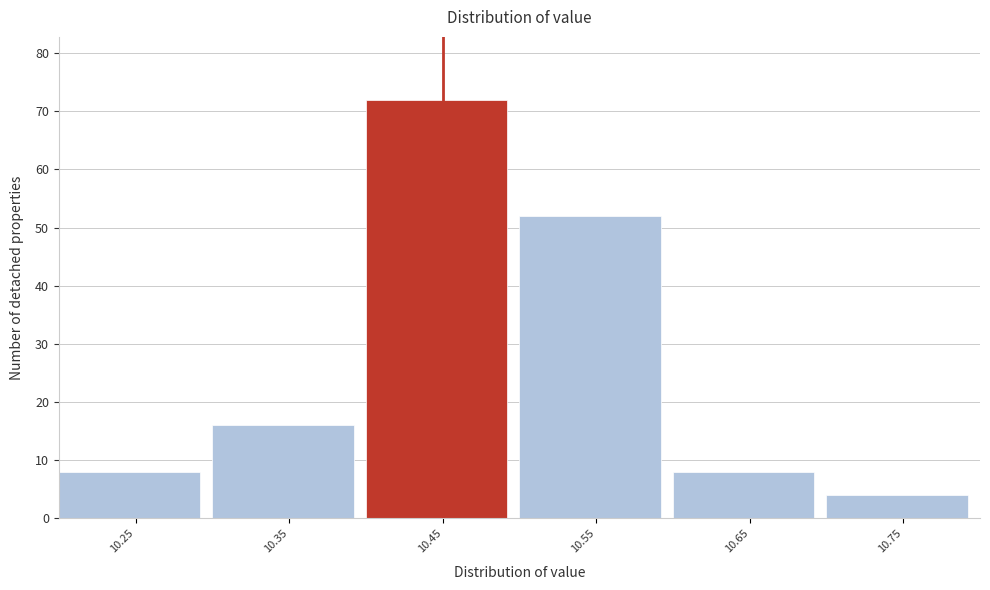

Reading left to right, extract all data points from this chart.

8	16	72	52	8	4